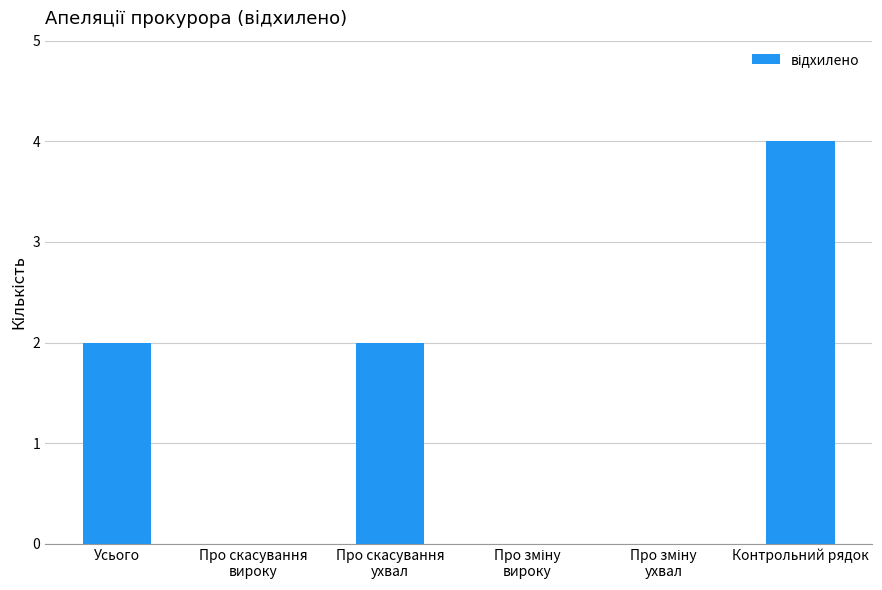

True or false: the data shows 2 at Контрольний рядок.

False